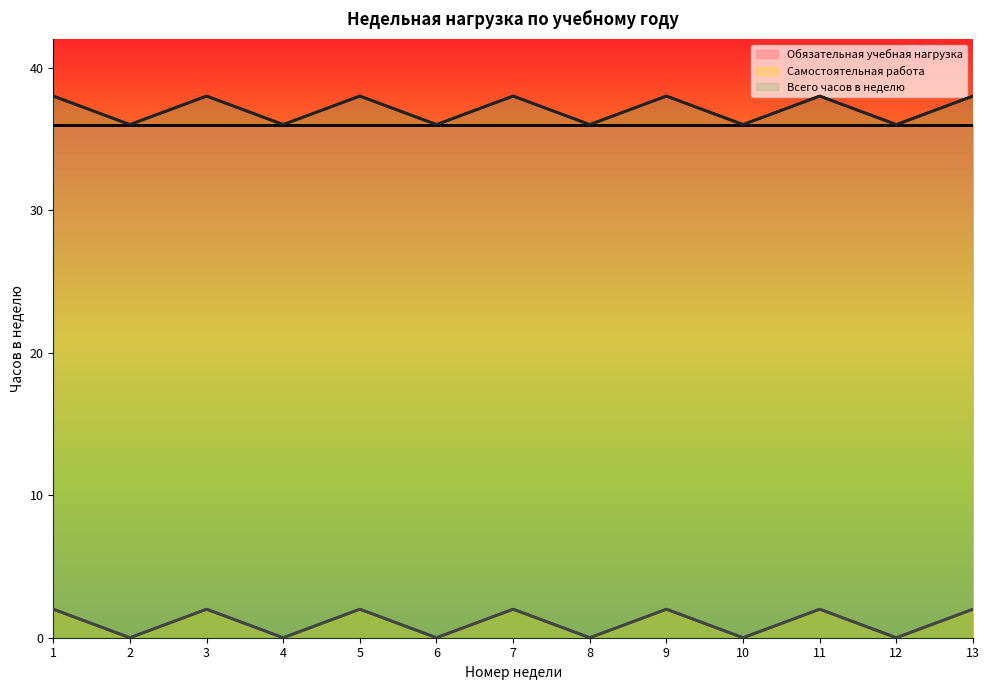

At which category does the chart reach its peak across all series?

1